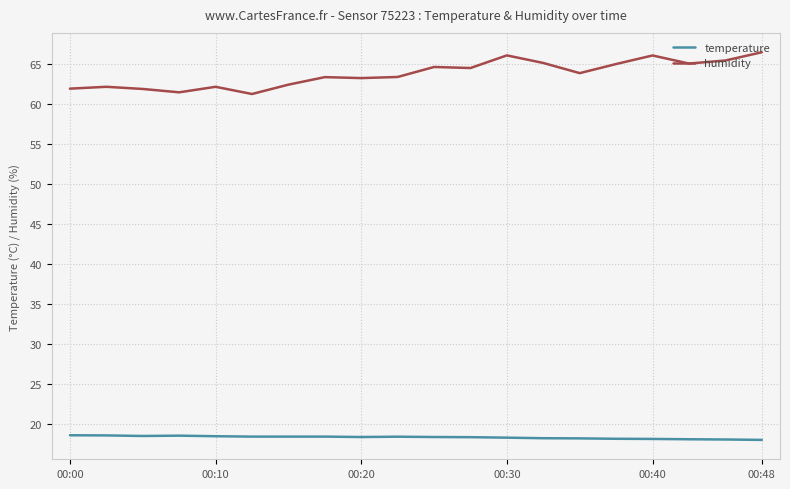

Which series has the widest spread of values?

humidity